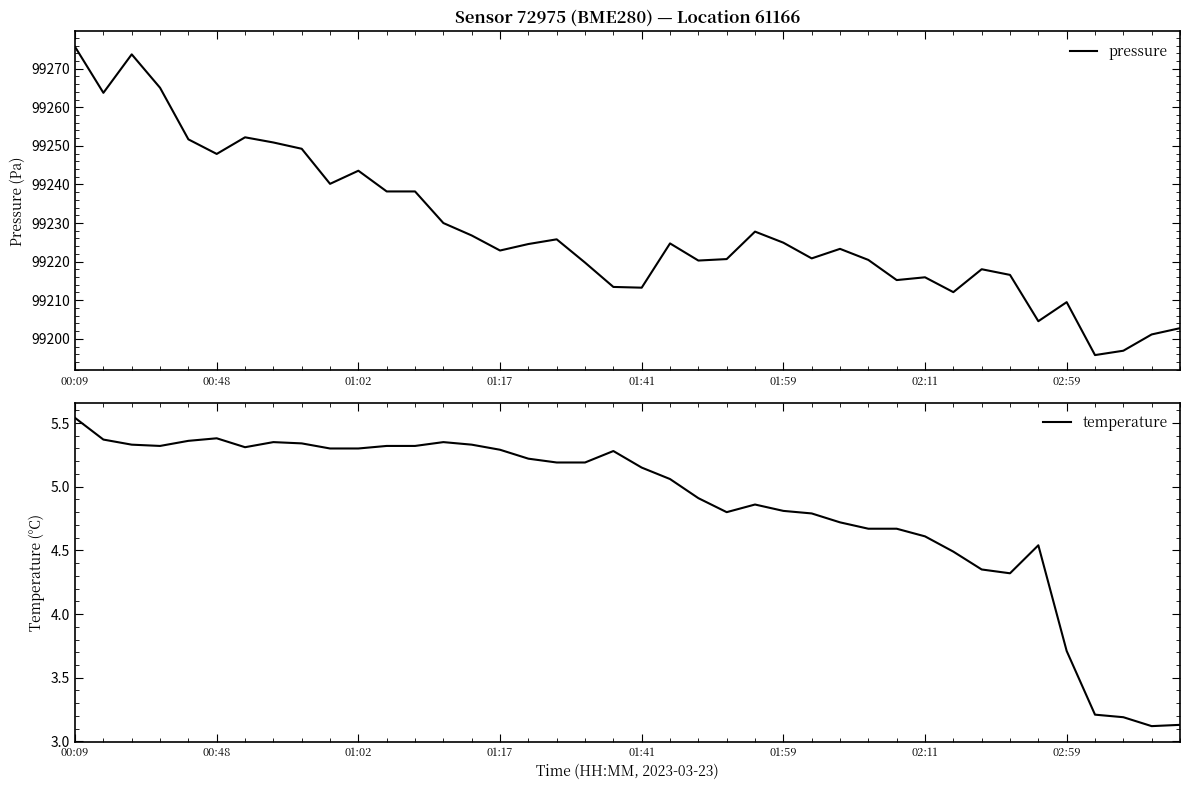

Is it true that pressure equals 99215.2 at 29?

True